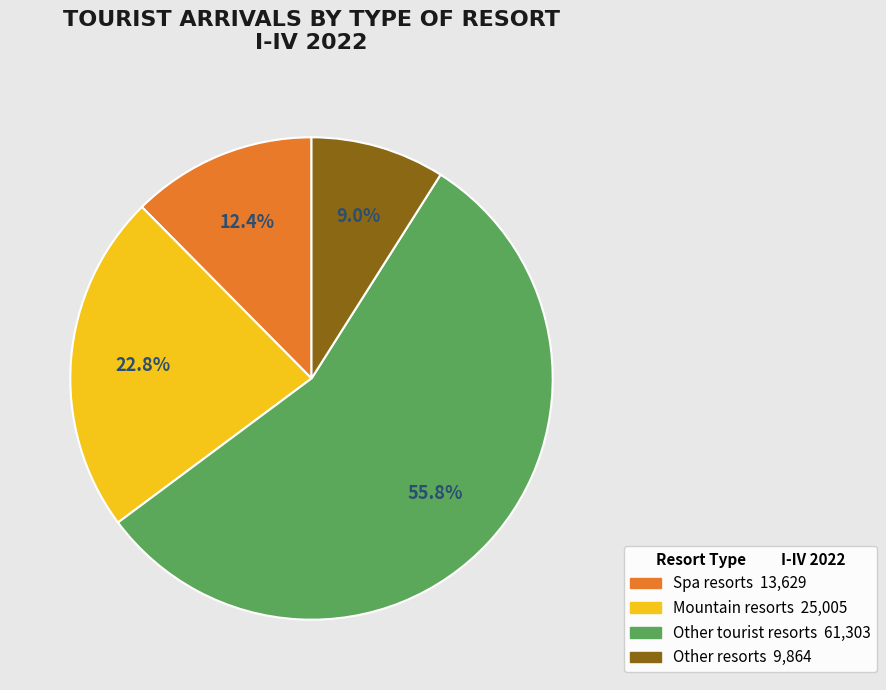

To the nearest percent, what is the difference between the largest and smallest slice percentages?

47%